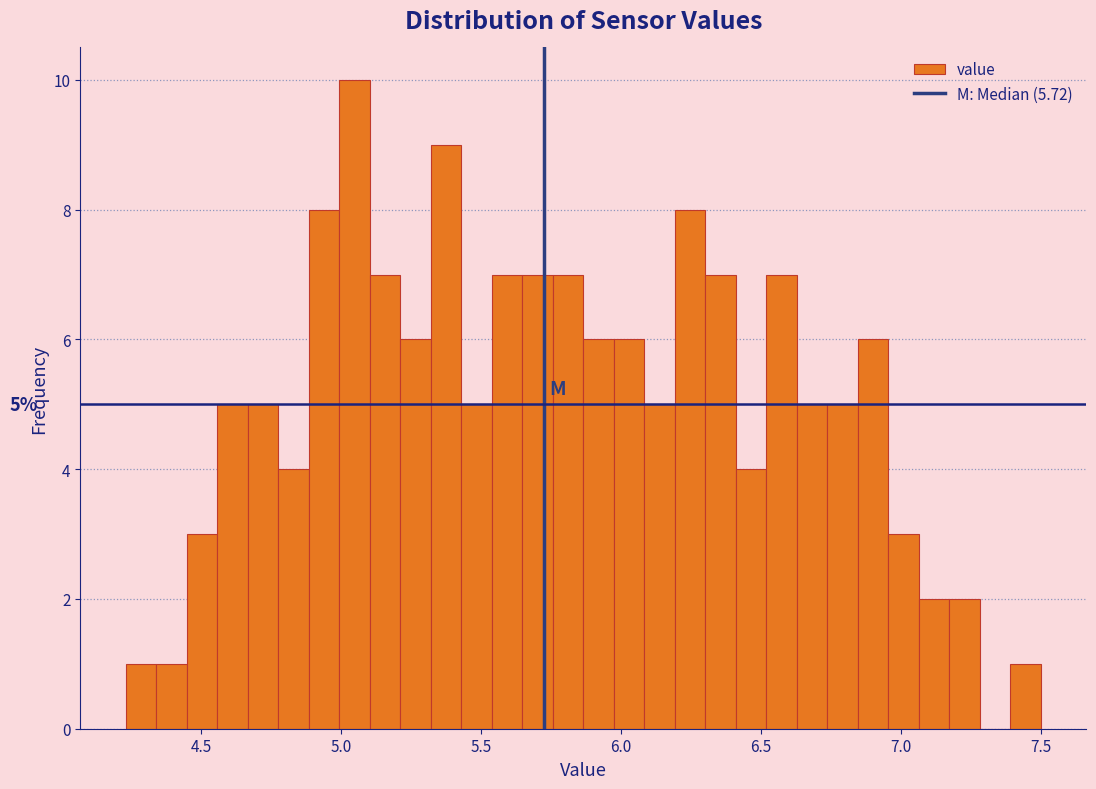

Around what value on the x-axis is the tallest bar? Give the approximate position of its centre, as read against the axis.

5.05